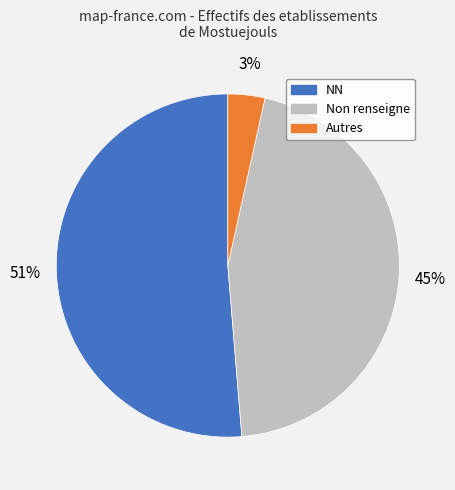

Does any single category account for the majority?

Yes